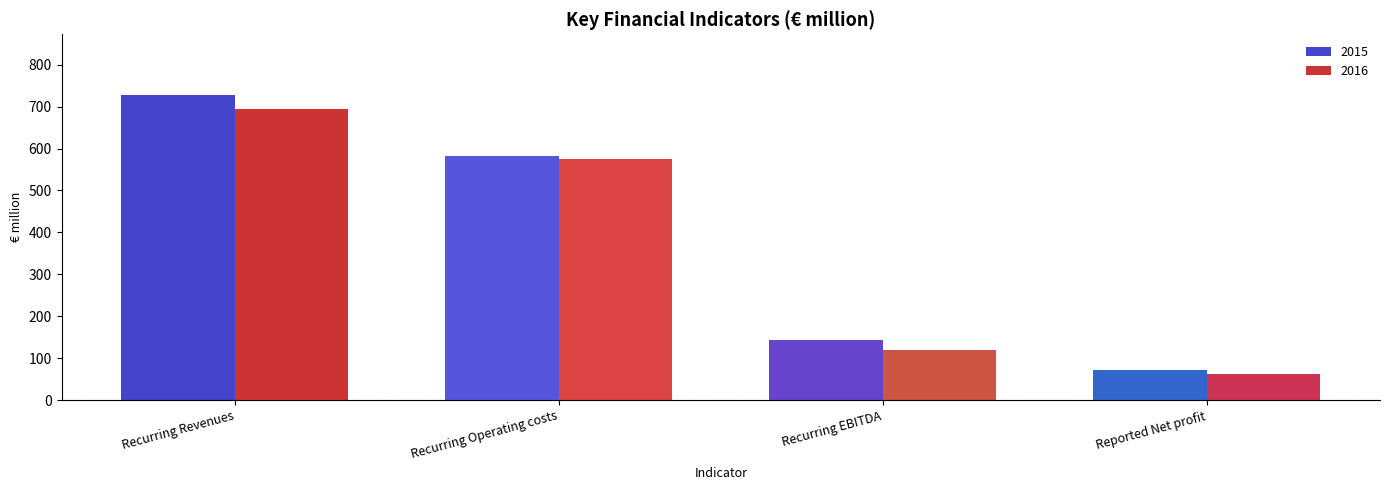

Reading left to right, transcribe all the data shown in this chart.

2015: Recurring Revenues=727.2	Recurring Operating costs=583.2	Recurring EBITDA=144.0	Reported Net profit=72.1
2016: Recurring Revenues=695.1	Recurring Operating costs=575.6	Recurring EBITDA=119.5	Reported Net profit=62.2